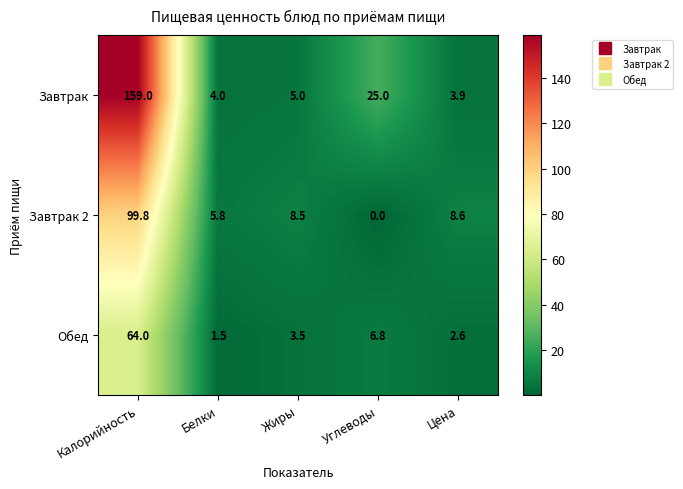

Rank the series by their maximum value, from lowest to highest.

Обед, Завтрак 2, Завтрак